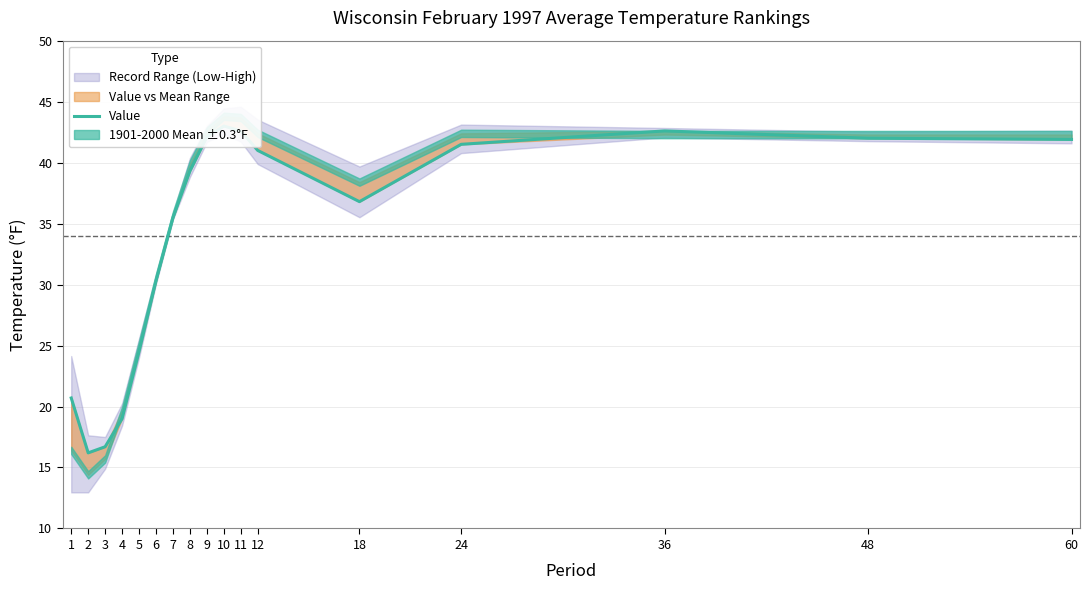

What is the value of the 10th point from the left?

43.0